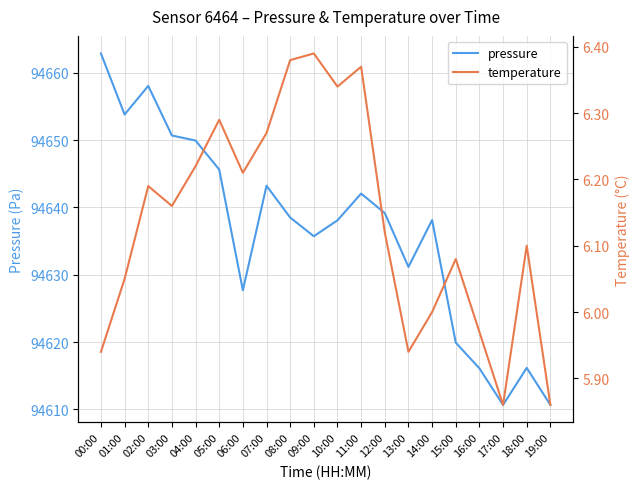

At which label is temperature closest to 6?

14:00